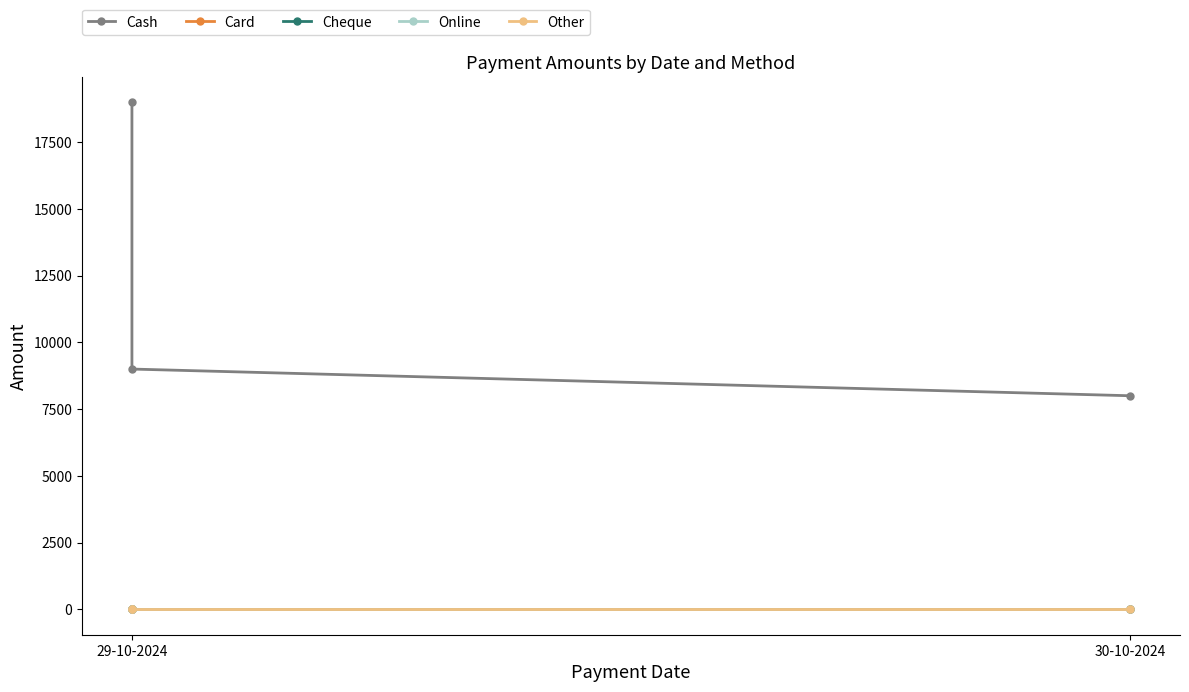

At which label is Cash closest to 13500?

29-10-2024